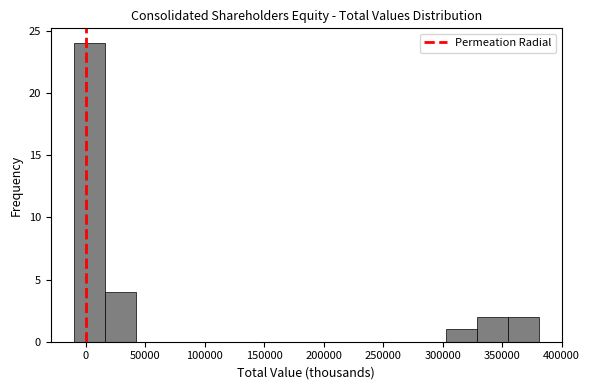

Reading left to right, transcribe this chart: for each bar, give the range it covers on the x-axis and its height. Neither the bar edges nor the heights are printed on the chart, so give them approximately, as read against the axes.

-10000 to 15000: 24
15000 to 40000: 4
40000 to 70000: 0
70000 to 95000: 0
95000 to 120000: 0
120000 to 145000: 0
145000 to 170000: 0
170000 to 200000: 0
200000 to 225000: 0
225000 to 250000: 0
250000 to 275000: 0
275000 to 305000: 0
305000 to 330000: 1
330000 to 355000: 2
355000 to 380000: 2